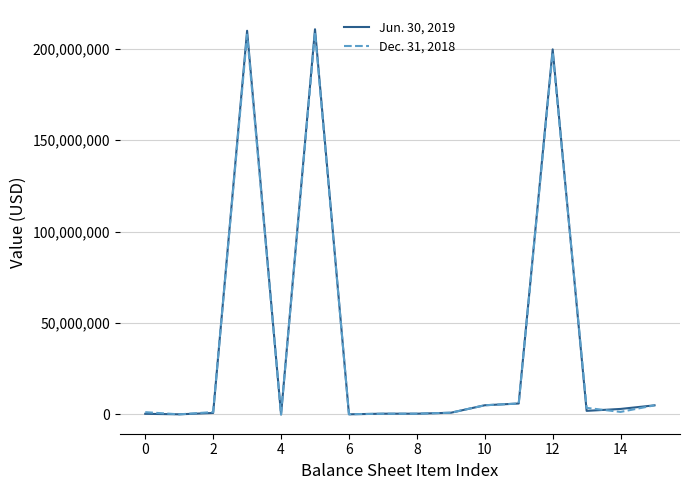

Rank the series by their maximum value, from highest to lowest.

Jun. 30, 2019, Dec. 31, 2018